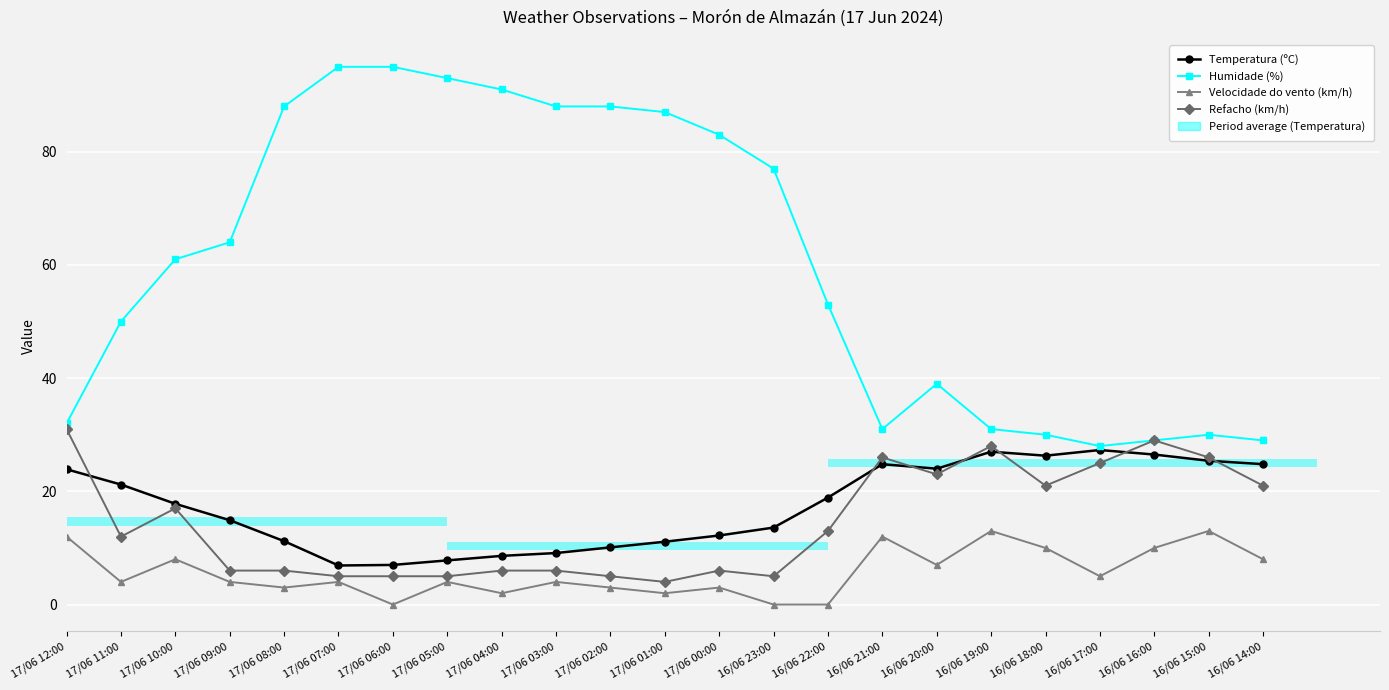

What position from the left is 17/06 12:00?

1